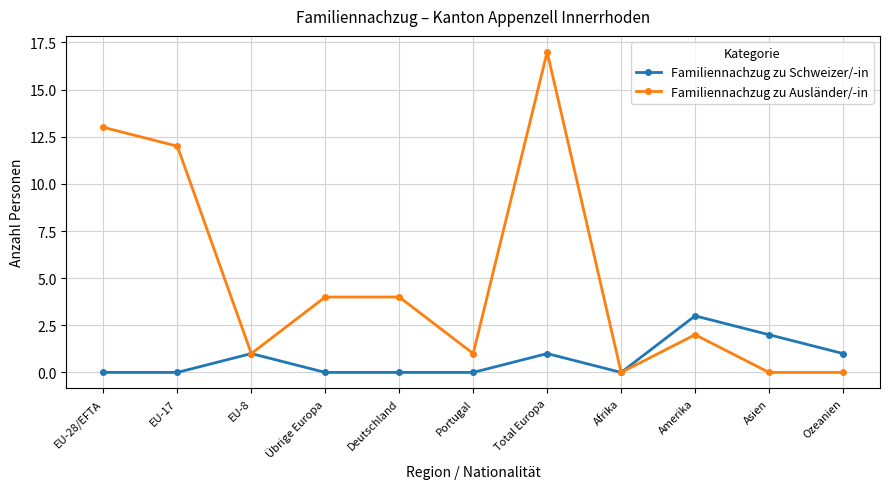

Between Übrige Europa and Portugal, which series saw the biggest shift?

Familiennachzug zu Ausländer/-in